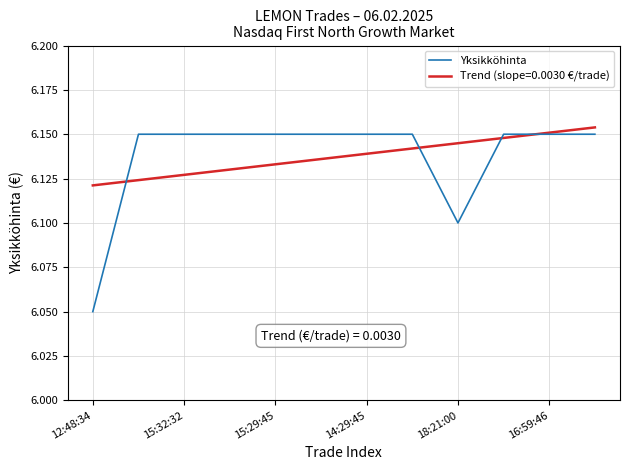

Reading left to right, list all the values displayed in this chart.

6.0	6.2	6.2	6.2	6.2	6.2	6.2	6.2	6.1	6.2	6.2	6.2